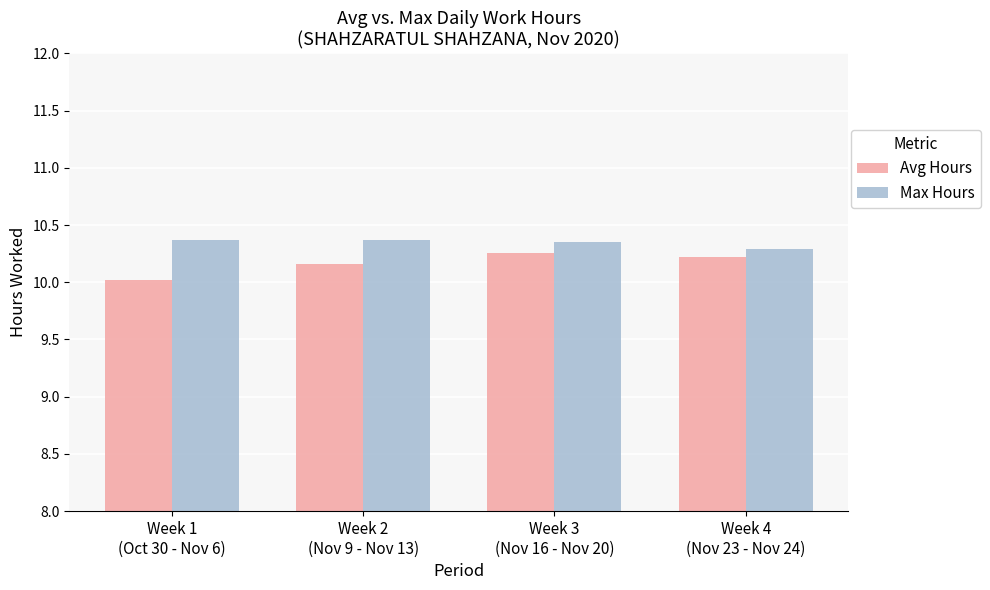

List the series in order of their overall mean, highest first.

Max Hours, Avg Hours